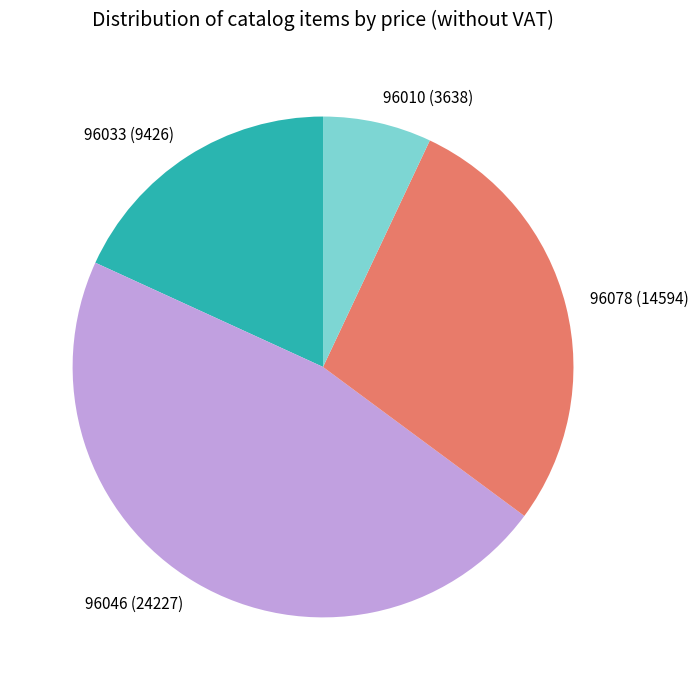

Between 96078 and 96046, which is larger?

96046